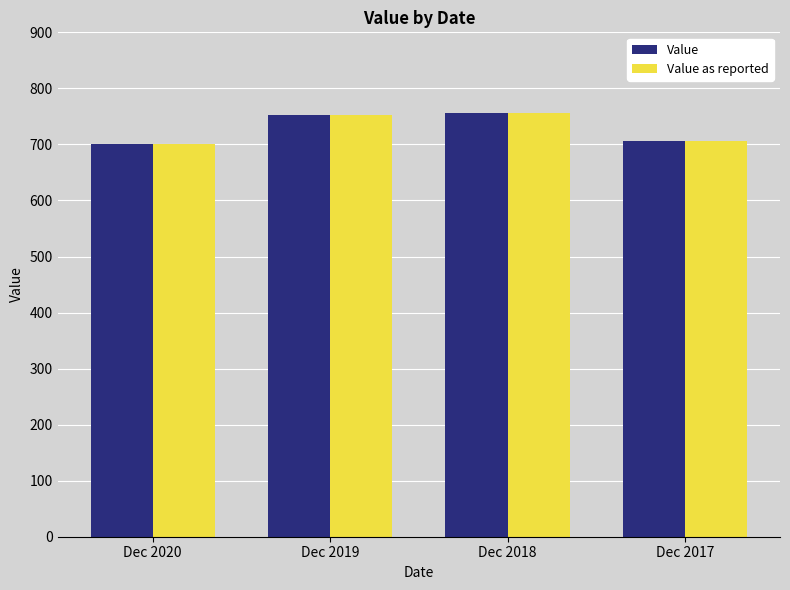

What is the value of the Value as reported bar at the 1st from the left?

699.9